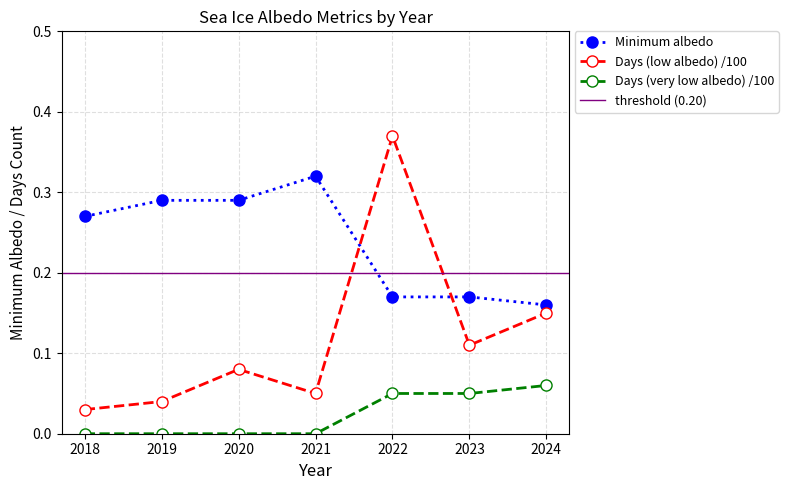

True or false: Minimum and Days (very low albedo) intersect in this chart.

False